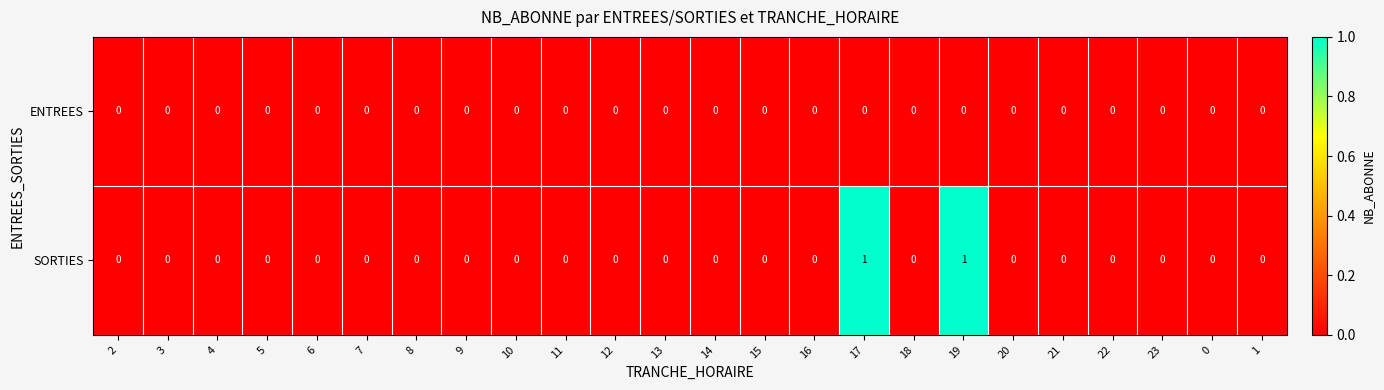

Which series has the largest total across all categories?

SORTIES